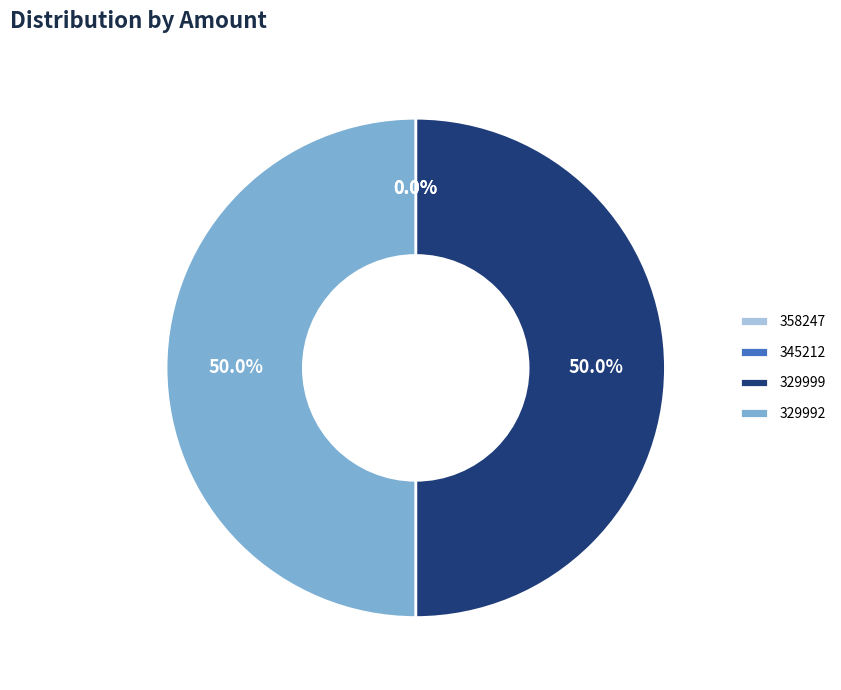

What portion of the pie excludes 329992?

50.0%